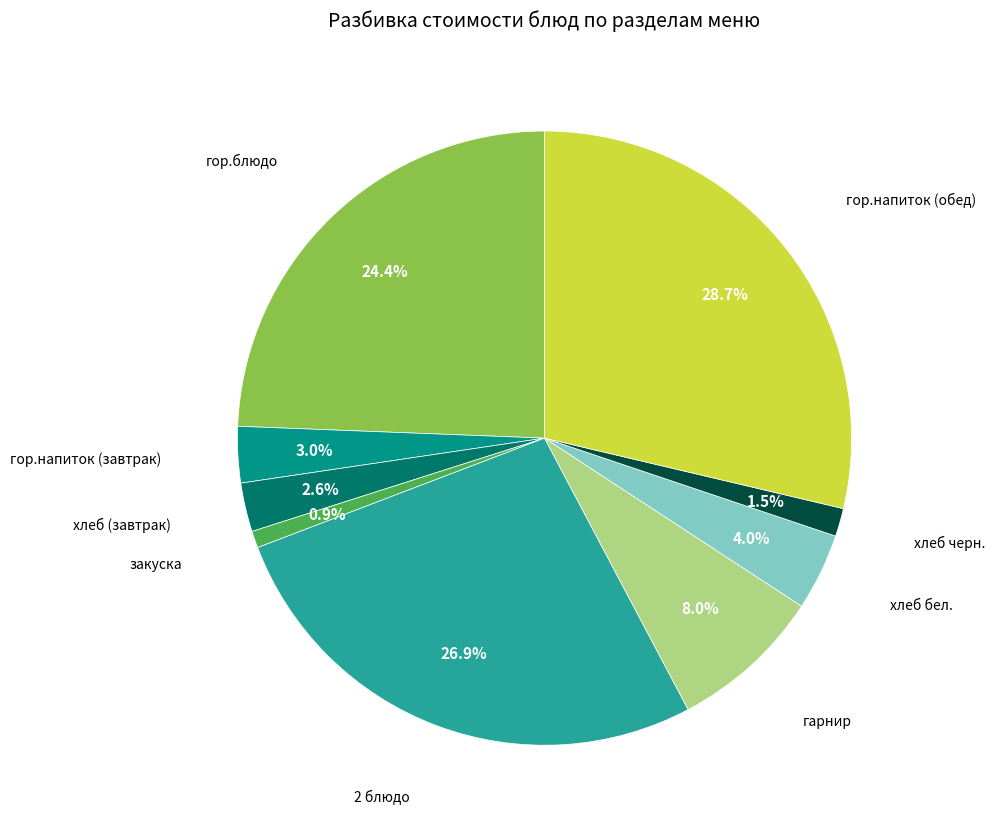

Is there a majority slice in this chart?

No